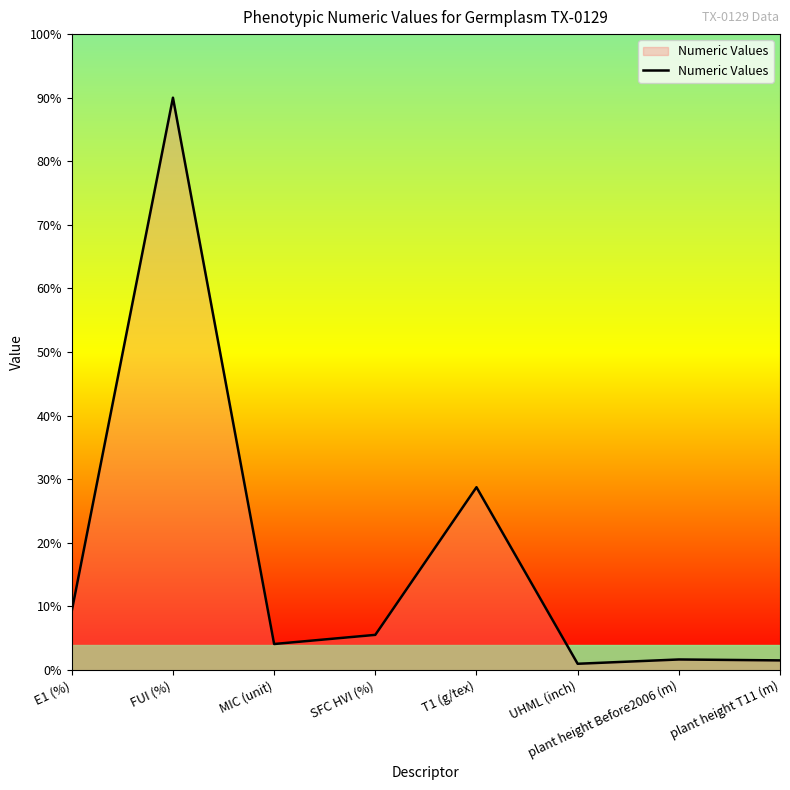

Count the number of categories in the chart.

8